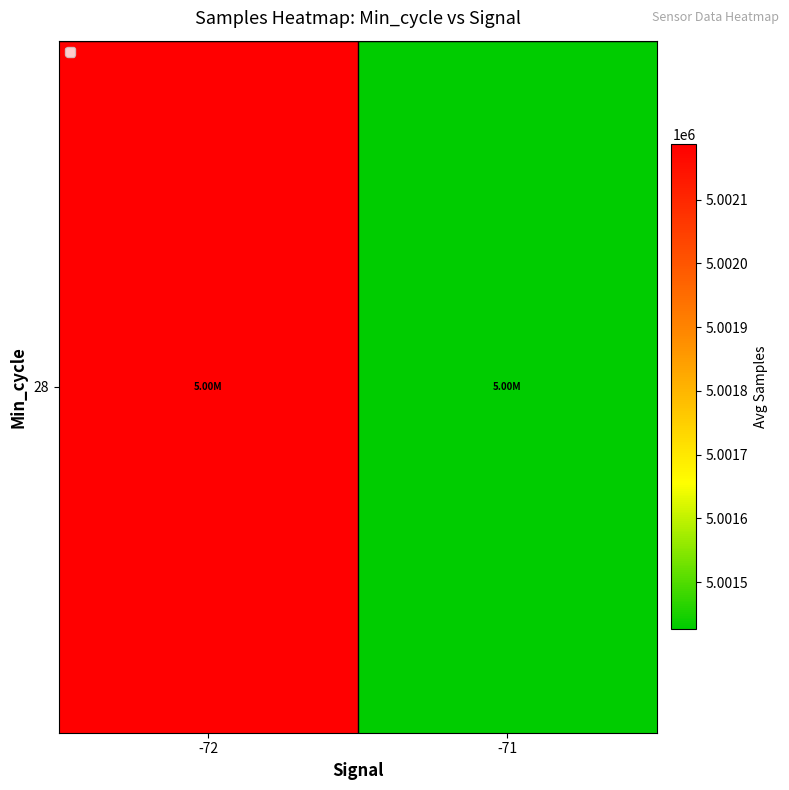

How many distinct data groups are displayed?

1